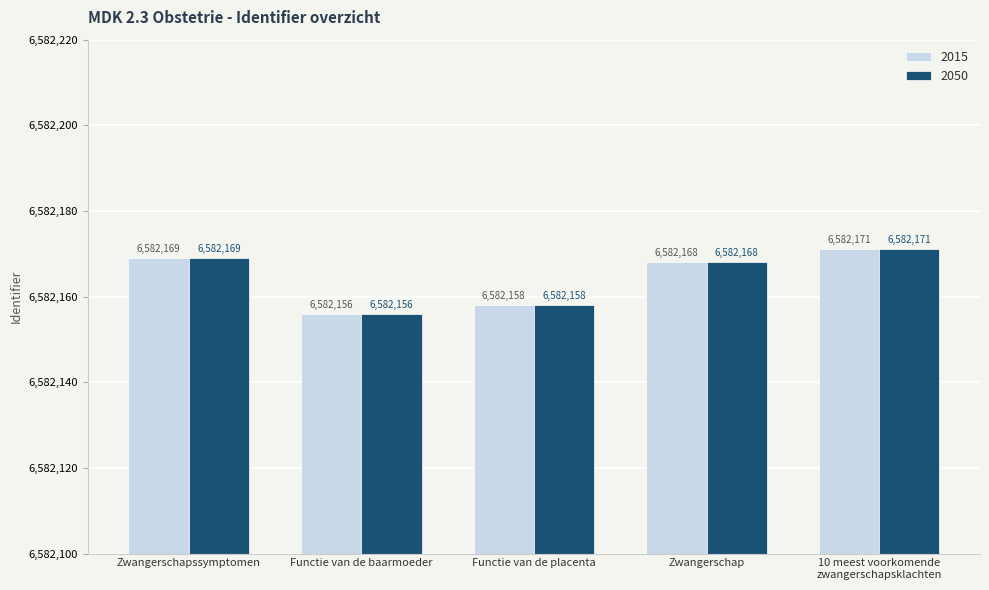

Reading left to right, extract all data points from this chart.

2015: 6582169	6582156	6582158	6582168	6582171
2050: 6582169	6582156	6582158	6582168	6582171